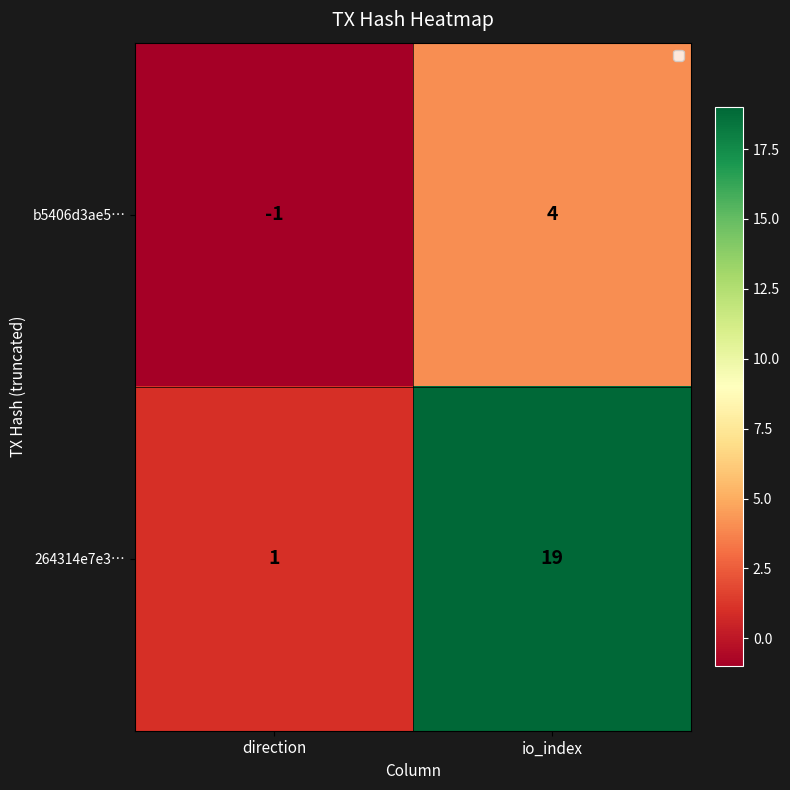

Between direction and io_index, which series saw the biggest shift?

264314e7e3…